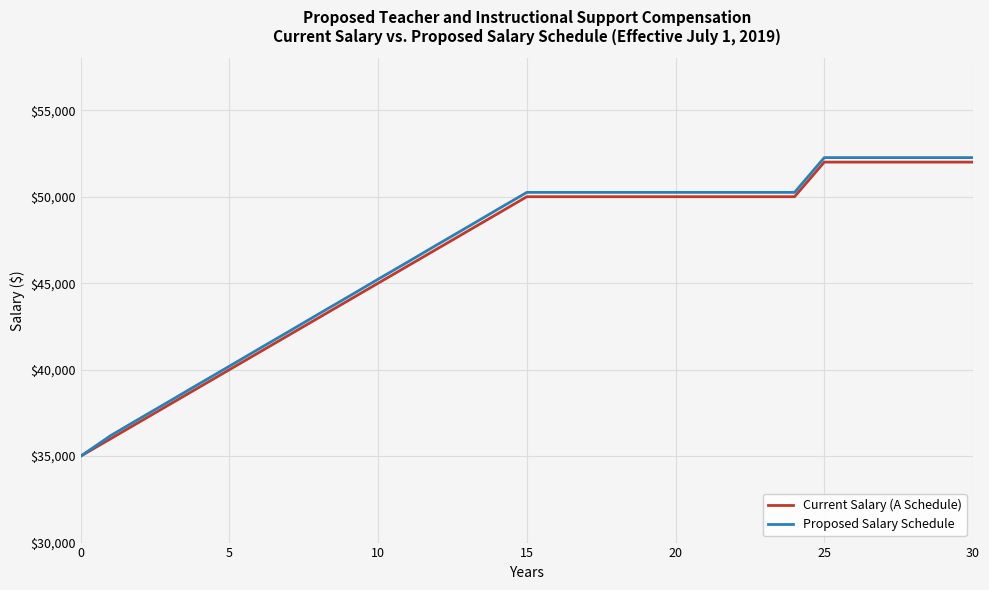

Which series has the largest range (max minus min)?

Proposed Salary Schedule